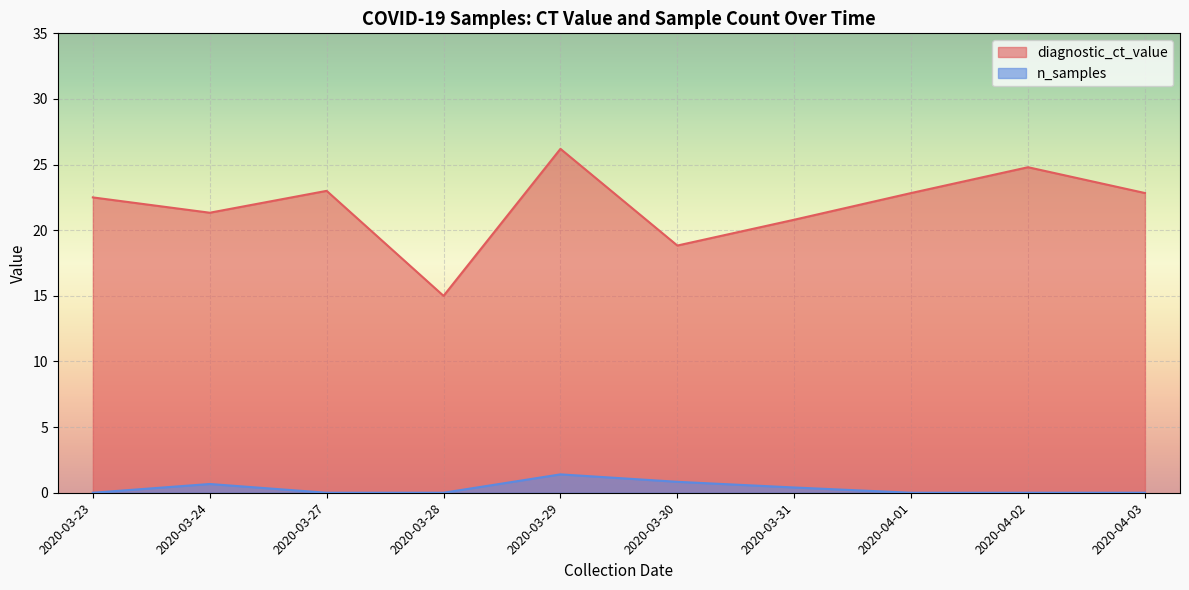

What is the maximum value for n_samples?

1.4